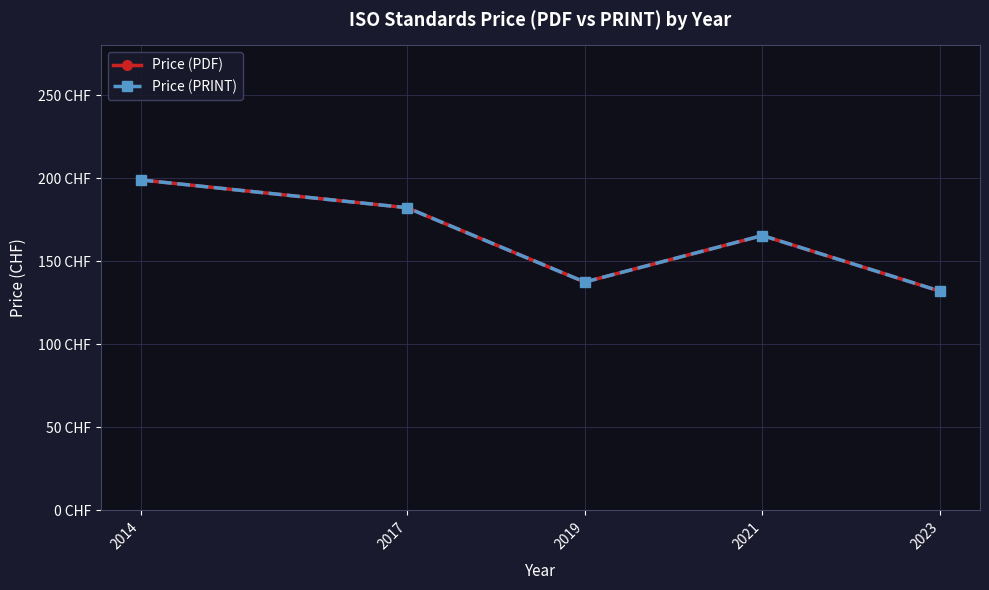

At which category does the chart reach its peak across all series?

2014